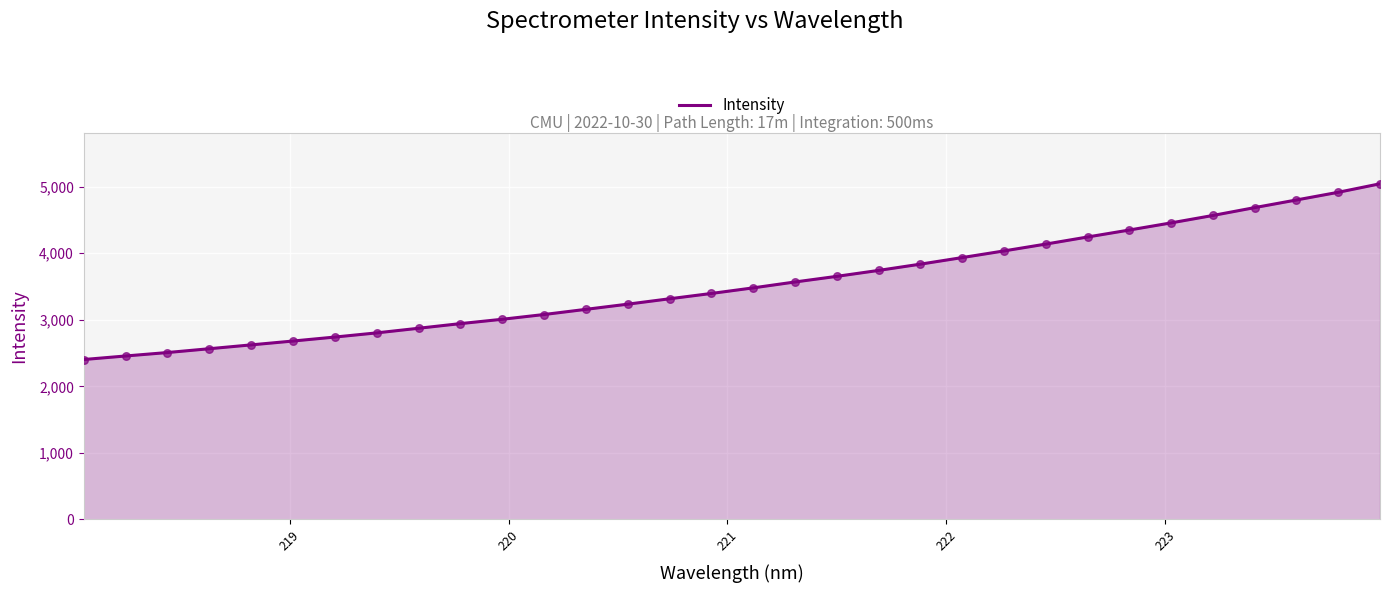

What is the maximum value shown in the chart?

5044.0